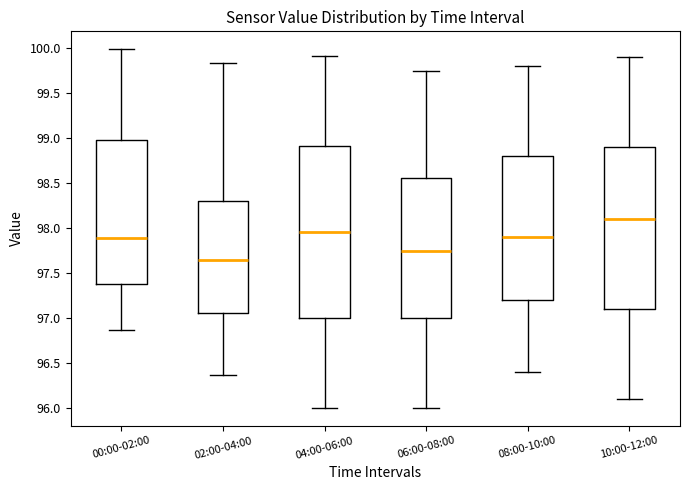

Reading left to right, transcribe this box plot: for each box, give where its median line is, the range the box spans, and where its two whiskers end, as read against the y-axis. The values are not printed on the chart, so give them approximately, as read against the axis.

00:00-02:00: median 97.90, box 97.40 to 99.00, whiskers 96.85 to 100.00
02:00-04:00: median 97.65, box 97.05 to 98.30, whiskers 96.35 to 99.85
04:00-06:00: median 97.95, box 97.00 to 98.90, whiskers 96.00 to 99.90
06:00-08:00: median 97.75, box 97.00 to 98.55, whiskers 96.00 to 99.75
08:00-10:00: median 97.90, box 97.20 to 98.80, whiskers 96.40 to 99.80
10:00-12:00: median 98.10, box 97.10 to 98.90, whiskers 96.10 to 99.90